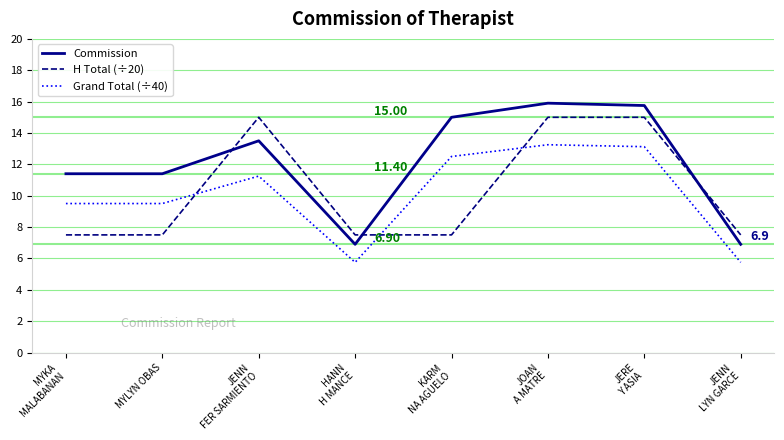

Which series has the widest spread of values?

Commission